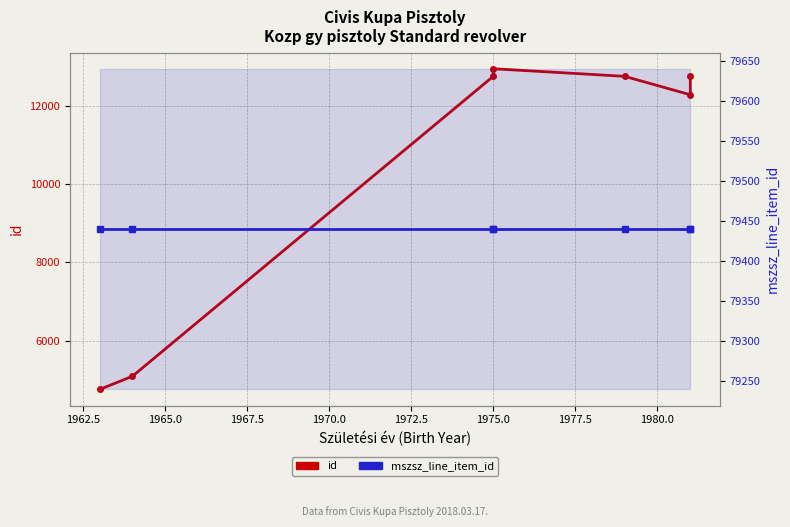

How many lines are shown in the chart?

2